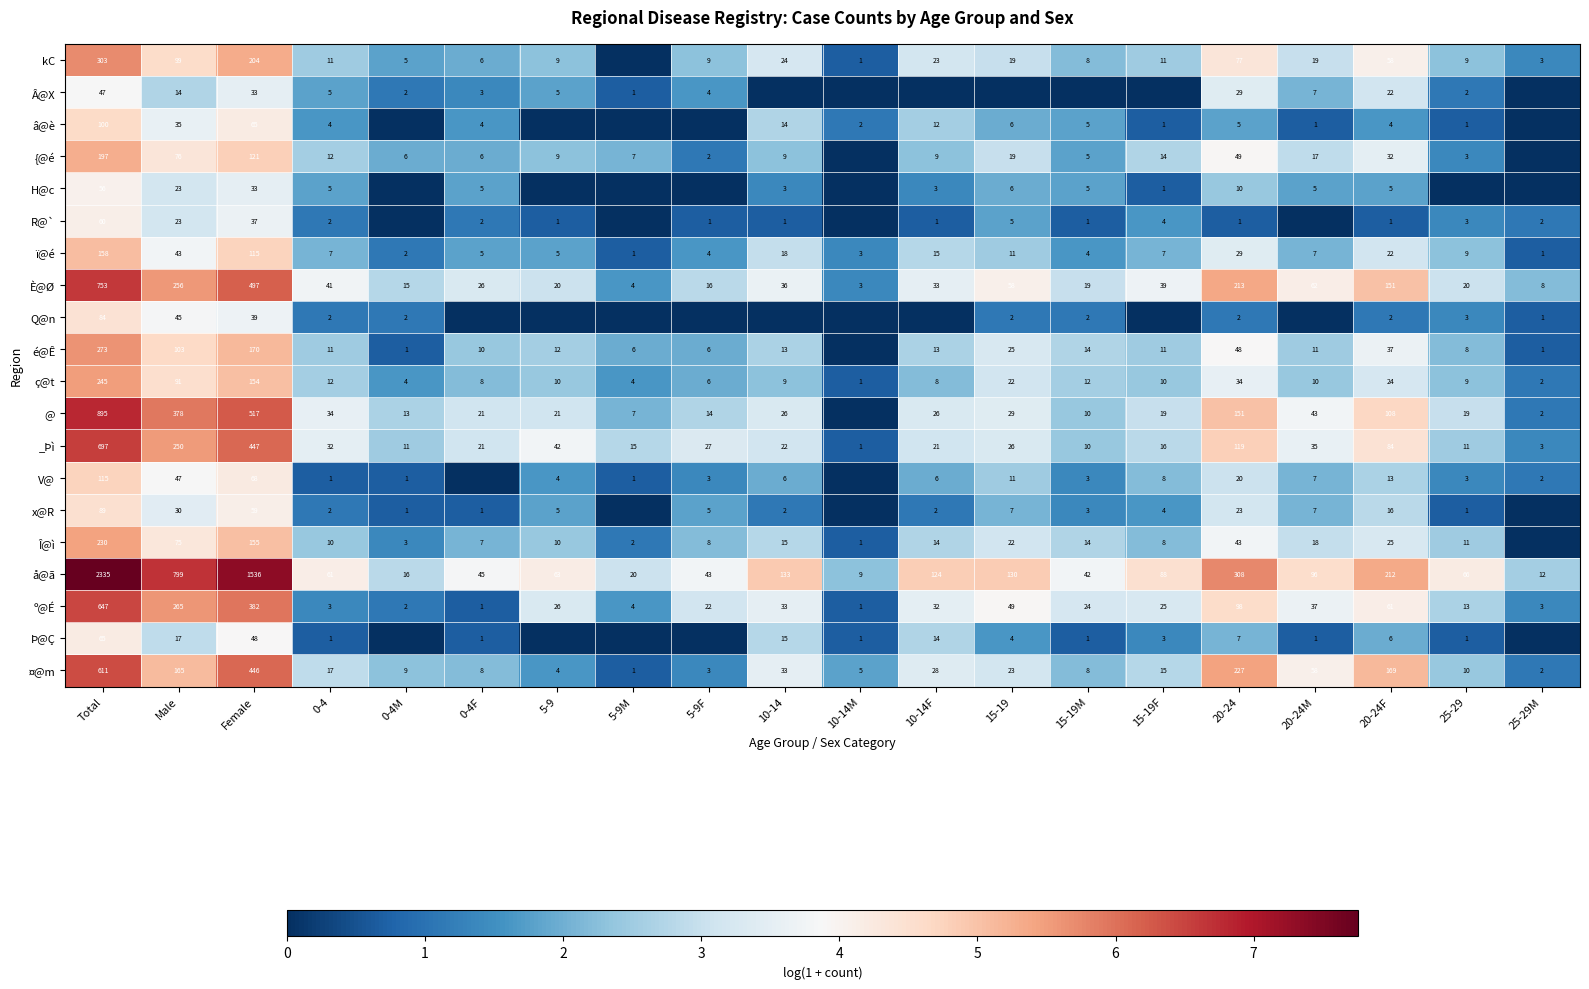

What is the average value of the å@ã series?

307